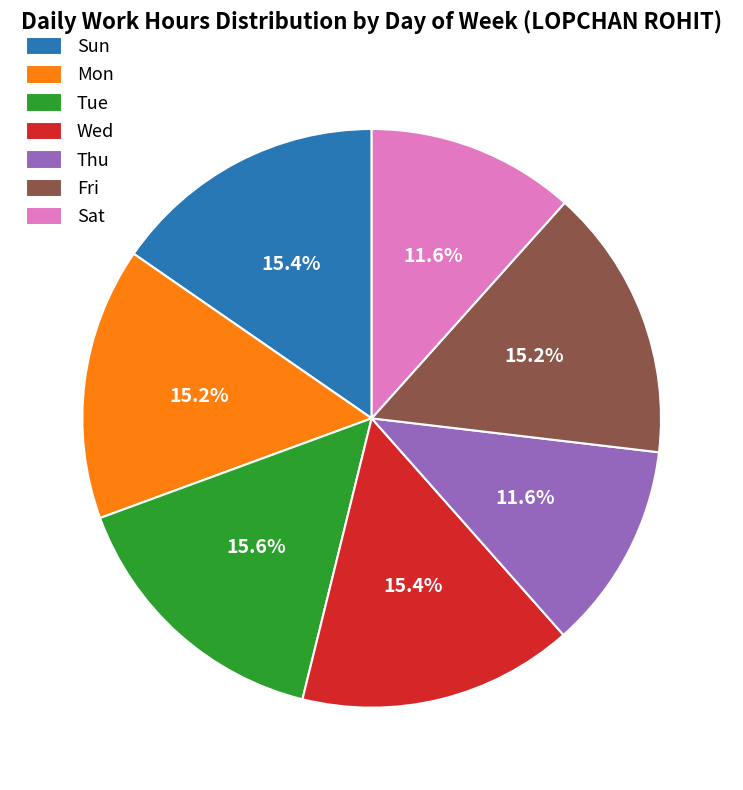

What portion of the pie excludes Wed?

84.6%